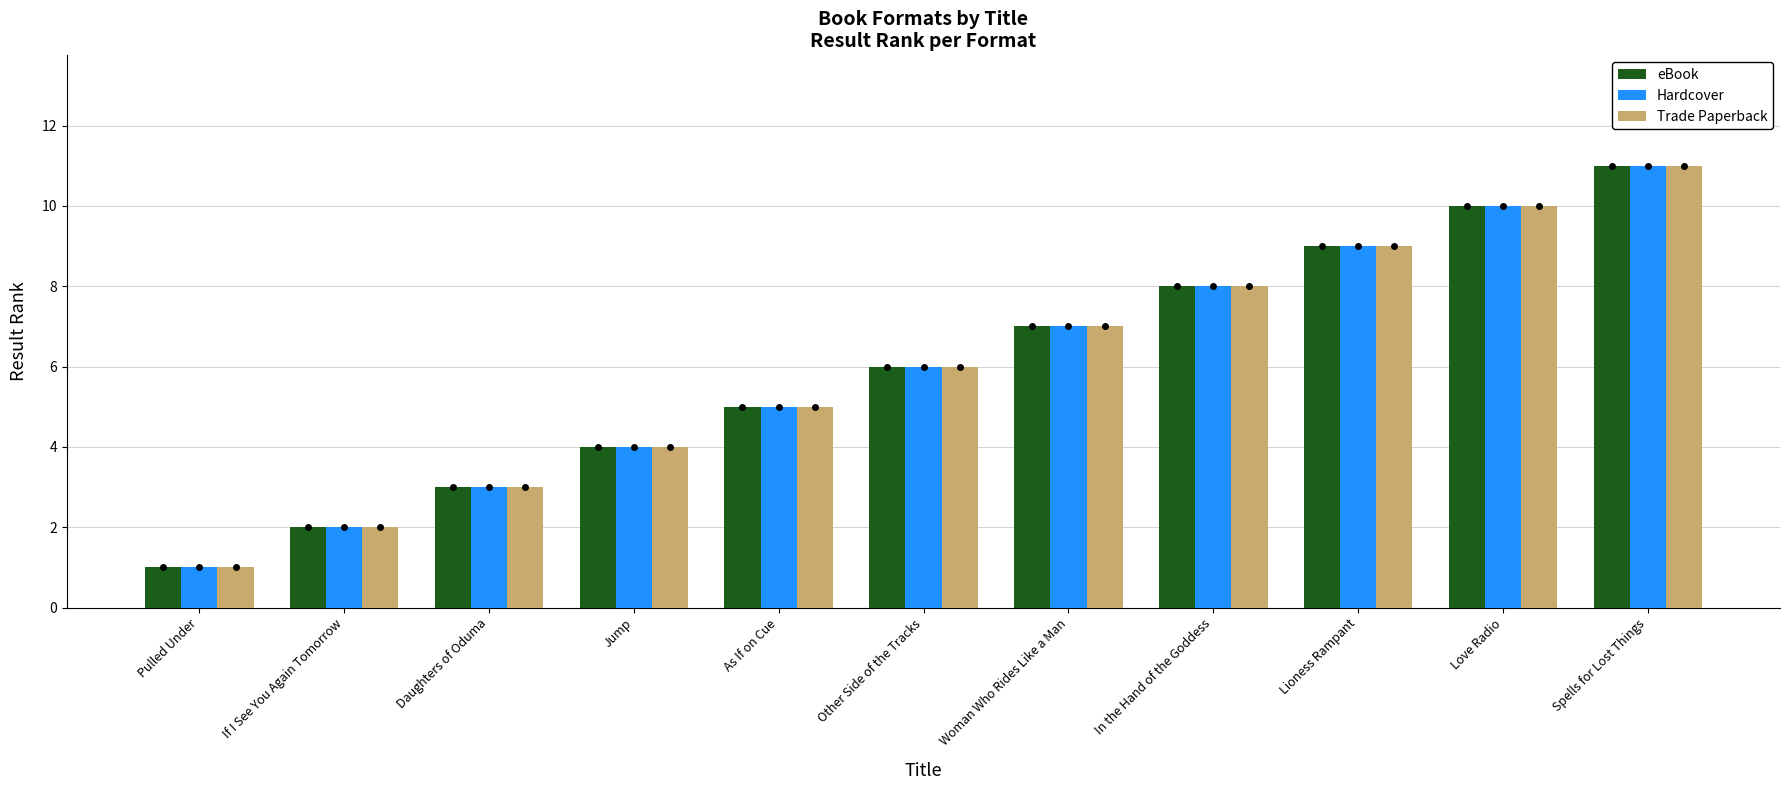

At which category does the chart reach its minimum across all series?

Pulled Under